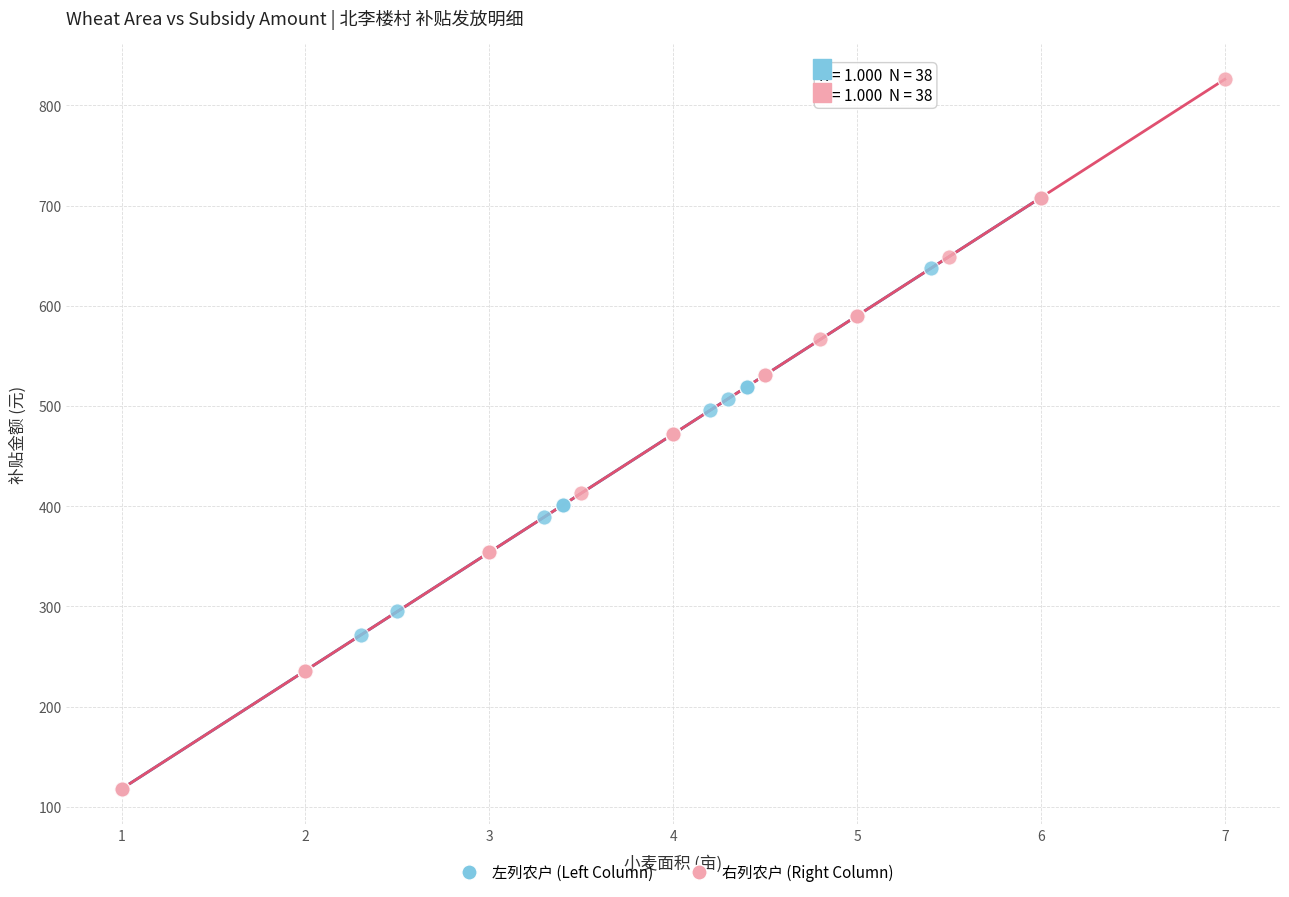

Which series has the largest Y range (max minus min)?

右列农户 (Right Column)